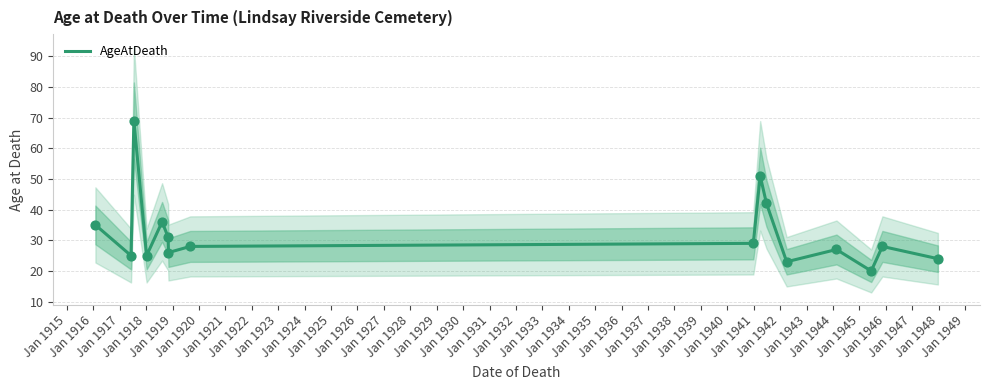

What is the minimum value for AgeAtDeath?

20